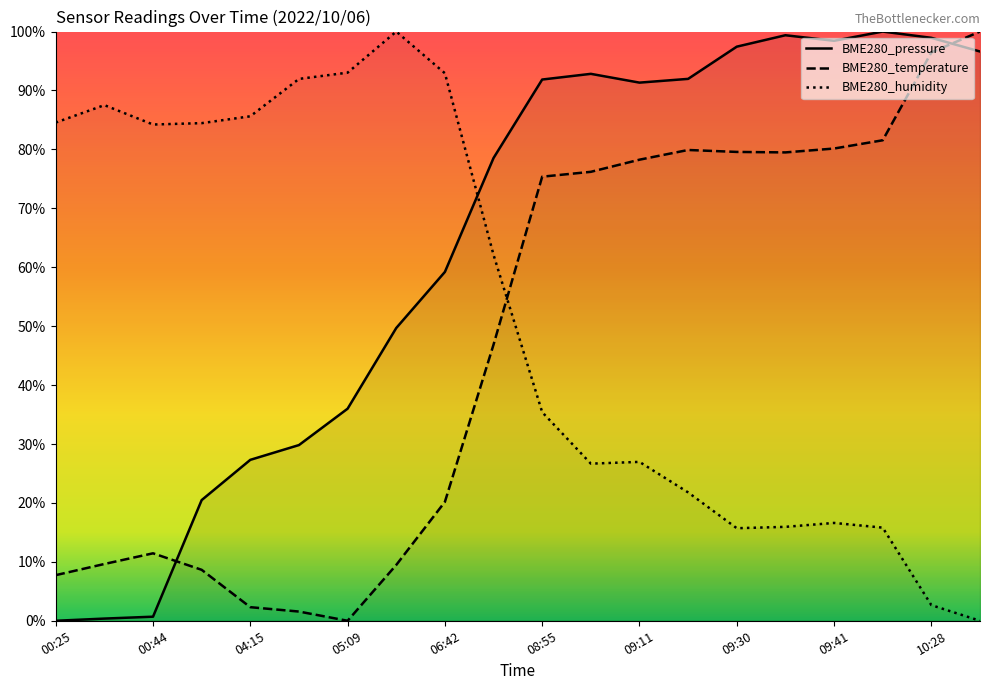

Which series has the largest total across all categories?

BME280_pressure